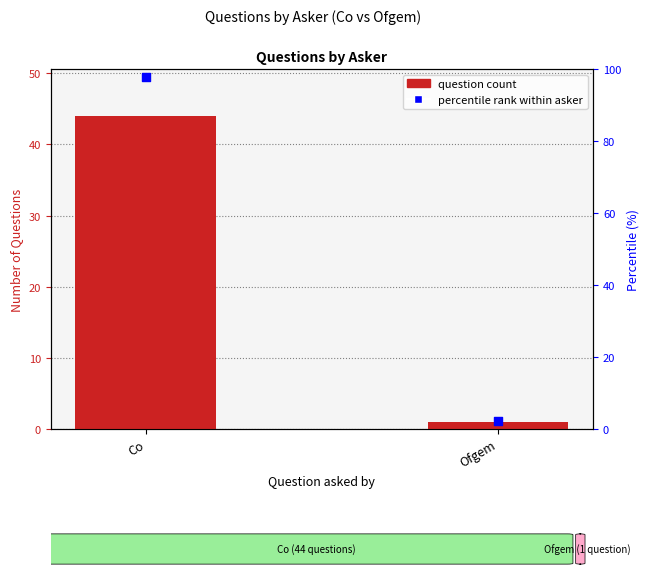

What is the total value across all series at Co?

141.8